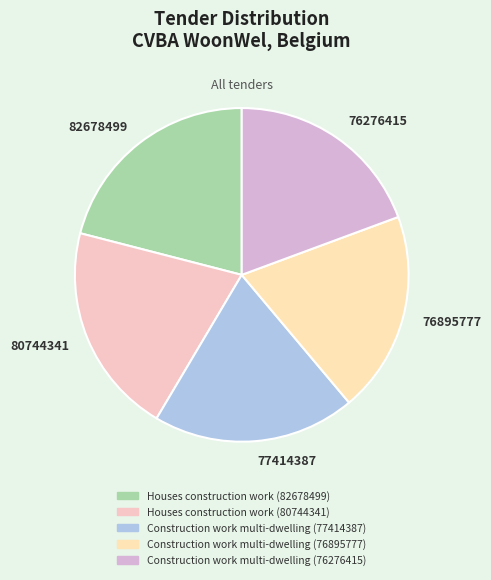

Is there any slice that represents more than half of the pie?

No